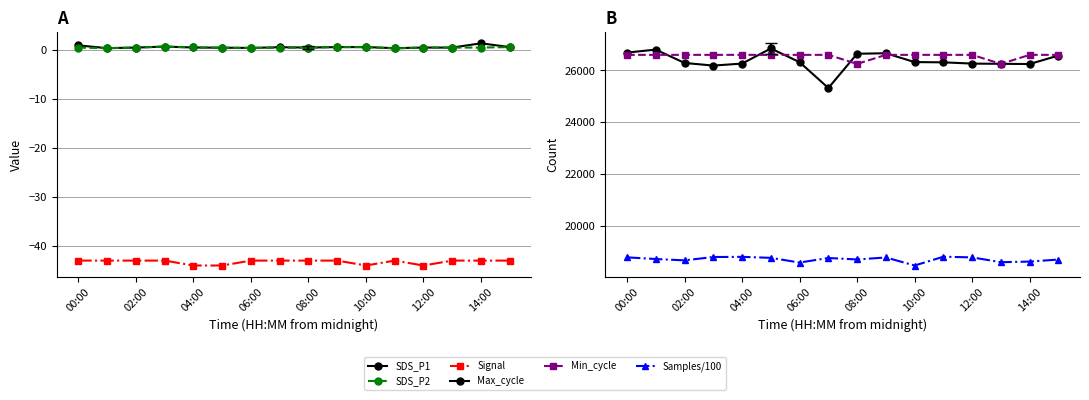

What is the difference between the highest and lowest values at 10:00?

26890.0